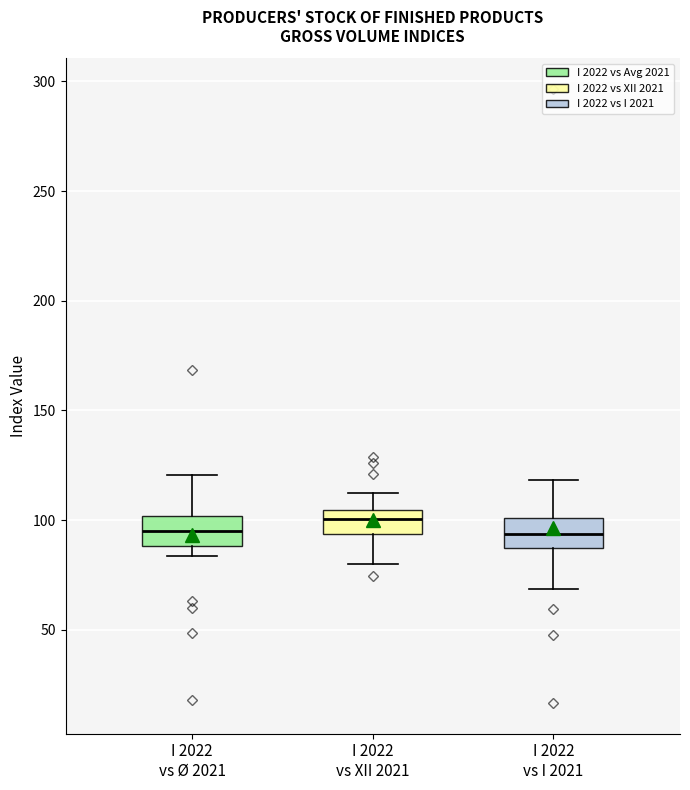

Reading left to right, read every box against the y-axis: the position of its median line, the range the box covers, and the ends of its whiskers. The values are not printed on the chart, so give them approximately, as read against the axis.

I 2022 vs Ø 2021: median 95, box 90 to 100, whiskers 85 to 120
I 2022 vs XII 2021: median 100, box 95 to 105, whiskers 80 to 115
I 2022 vs I 2021: median 95, box 90 to 100, whiskers 70 to 120